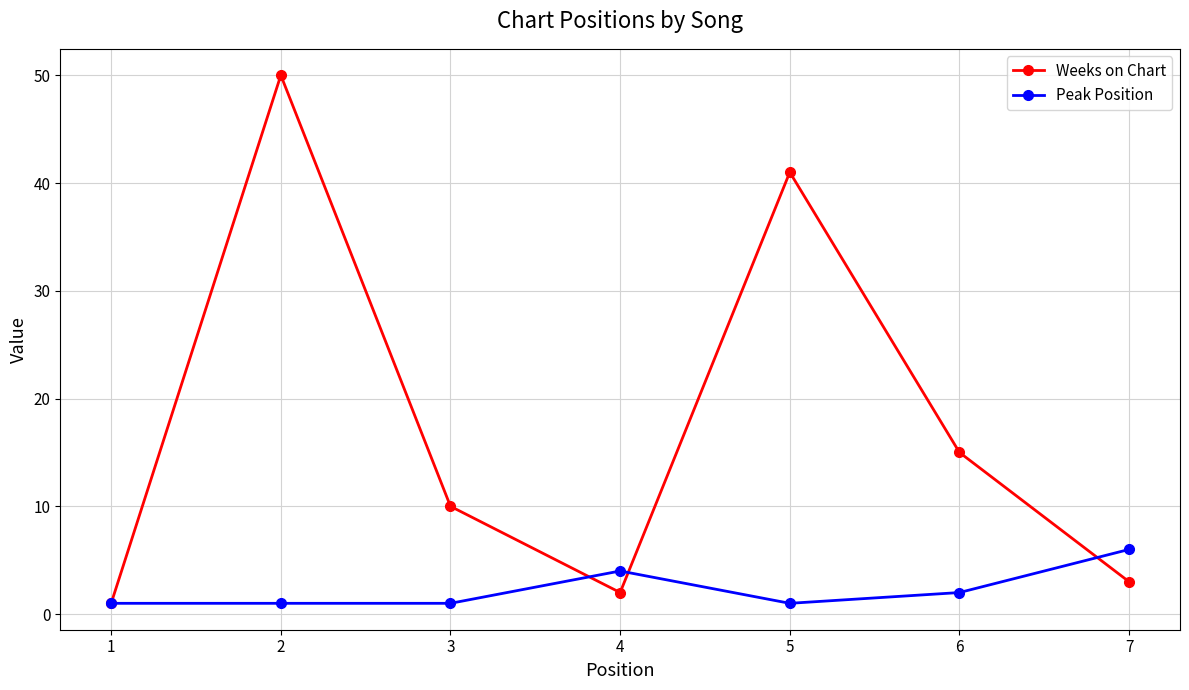

At which label does Peak Position reach its peak?

7